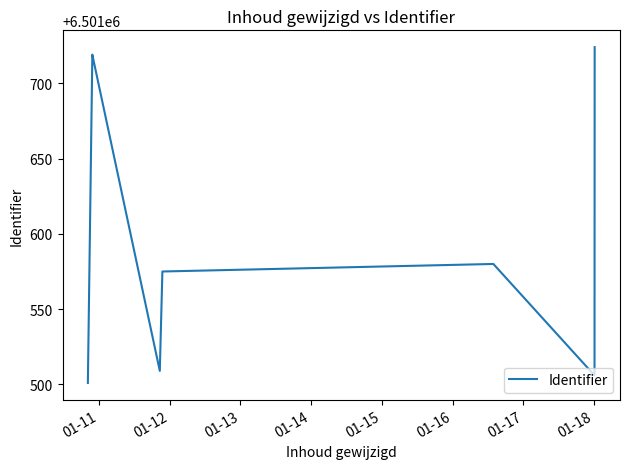

True or false: there are more than 0 points higher than both neighbors.

True